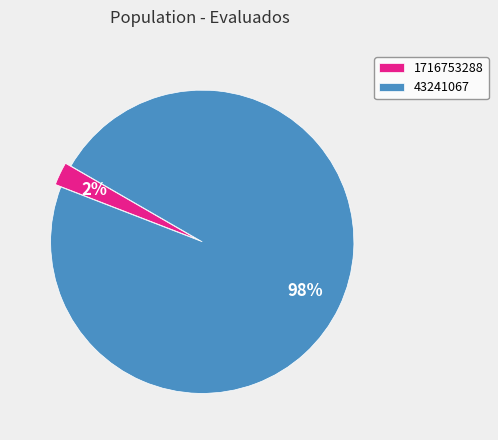

To the nearest percent, what is the combined percentage of 43241067 and 1716753288?

100%